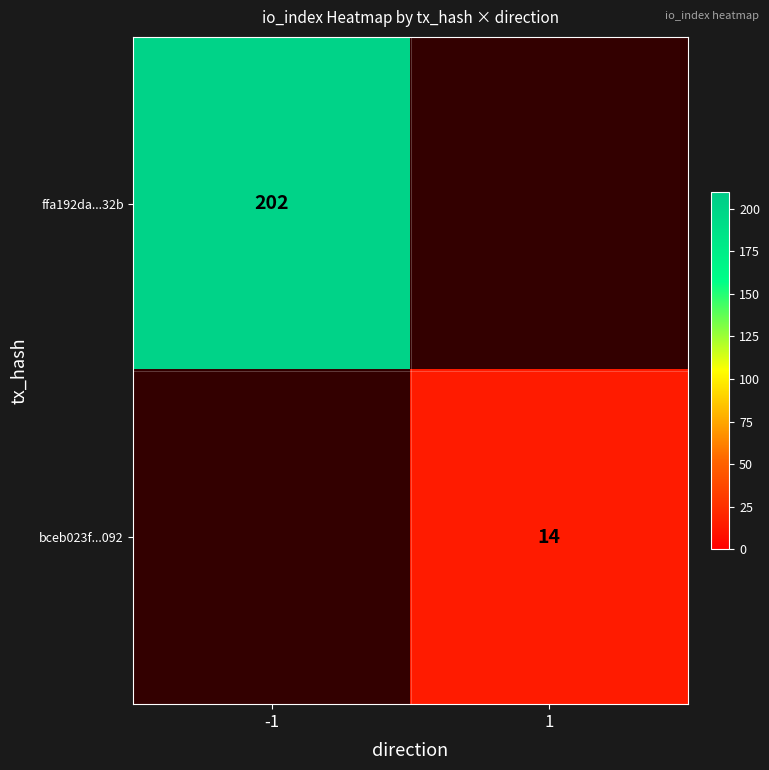

The ffa192da...32b series shows 202 at -1. True or false?

True